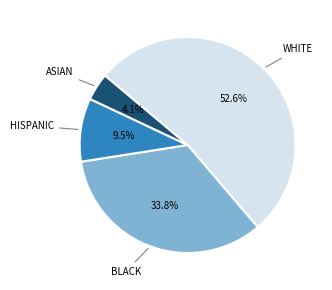

Is there any slice that represents more than half of the pie?

Yes